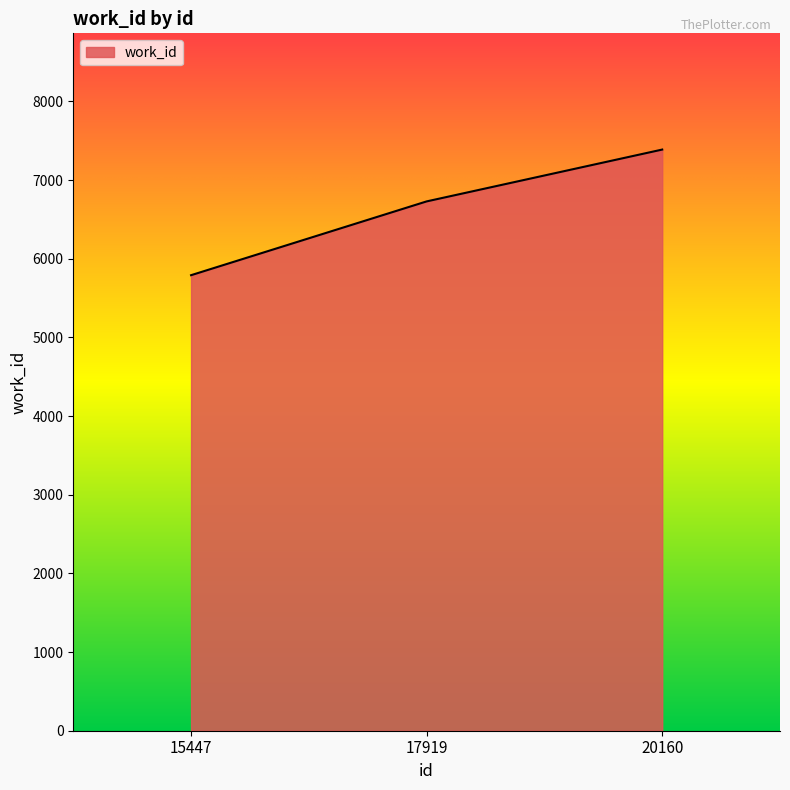

The value at 20160 is 7388. True or false?

True